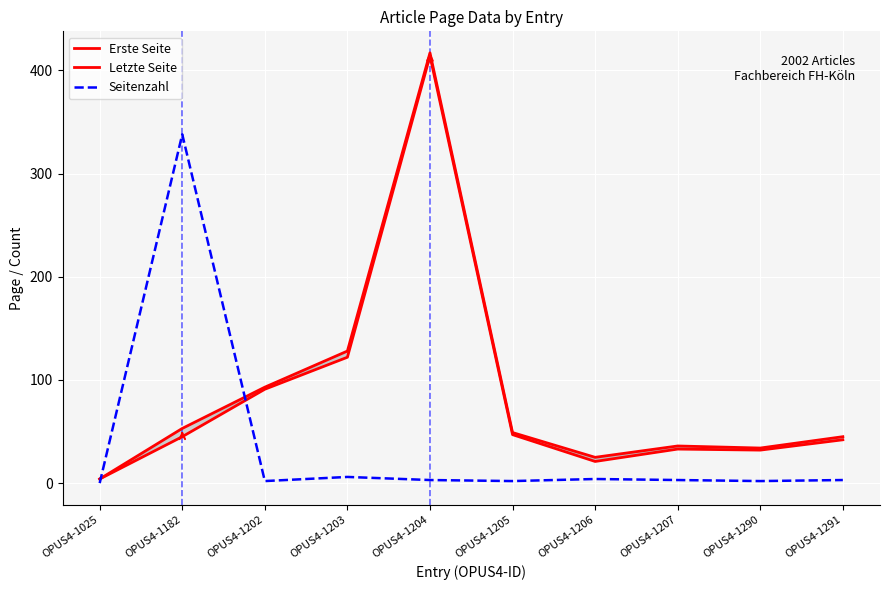

Where is Seitenzahl nearest to the value 169?

OPUS4-1203